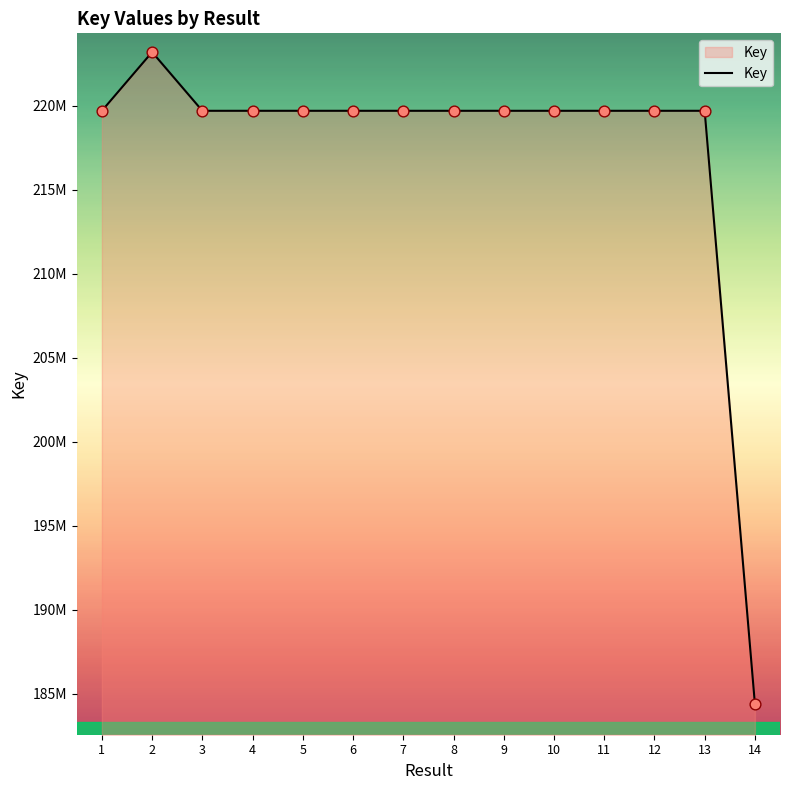

What is the change in value from 4 to 12?

+395